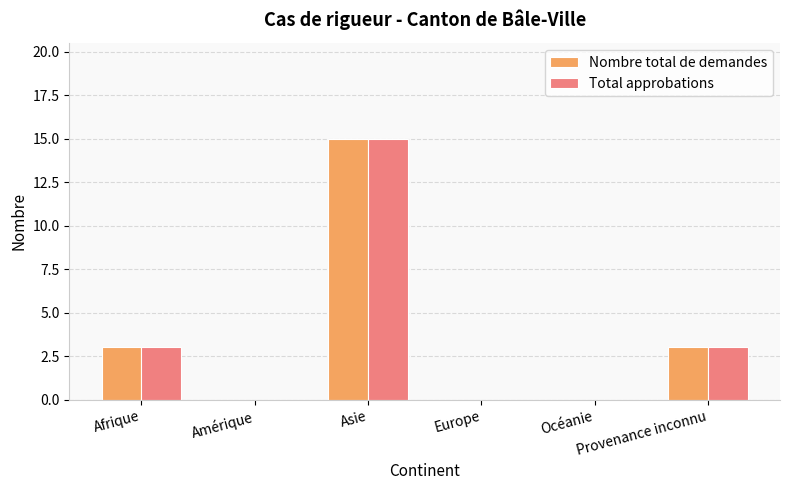

What is the highest value of the Total approbations series?

15